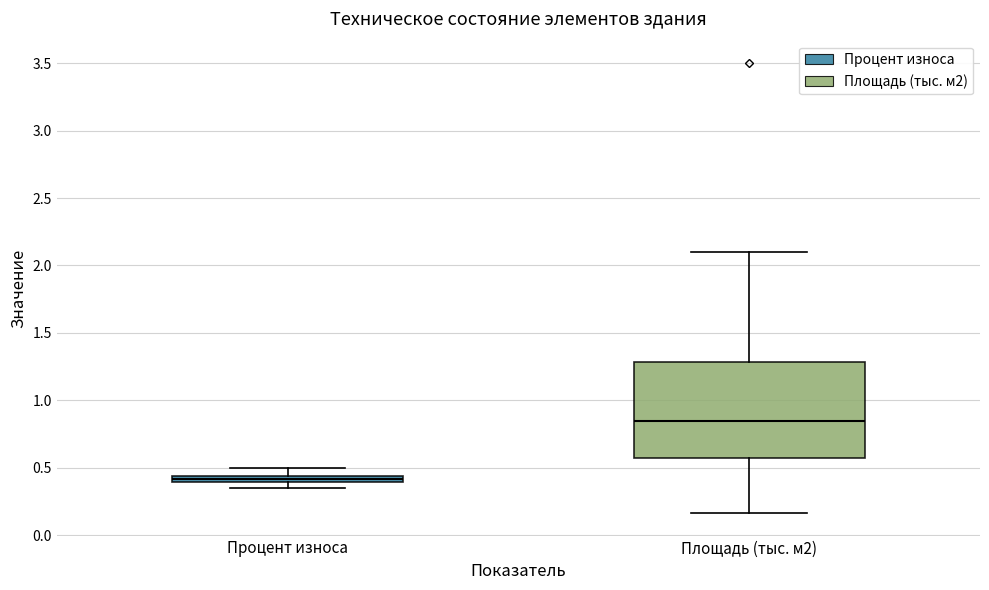

Which box has the lowest median line?

Процент износа